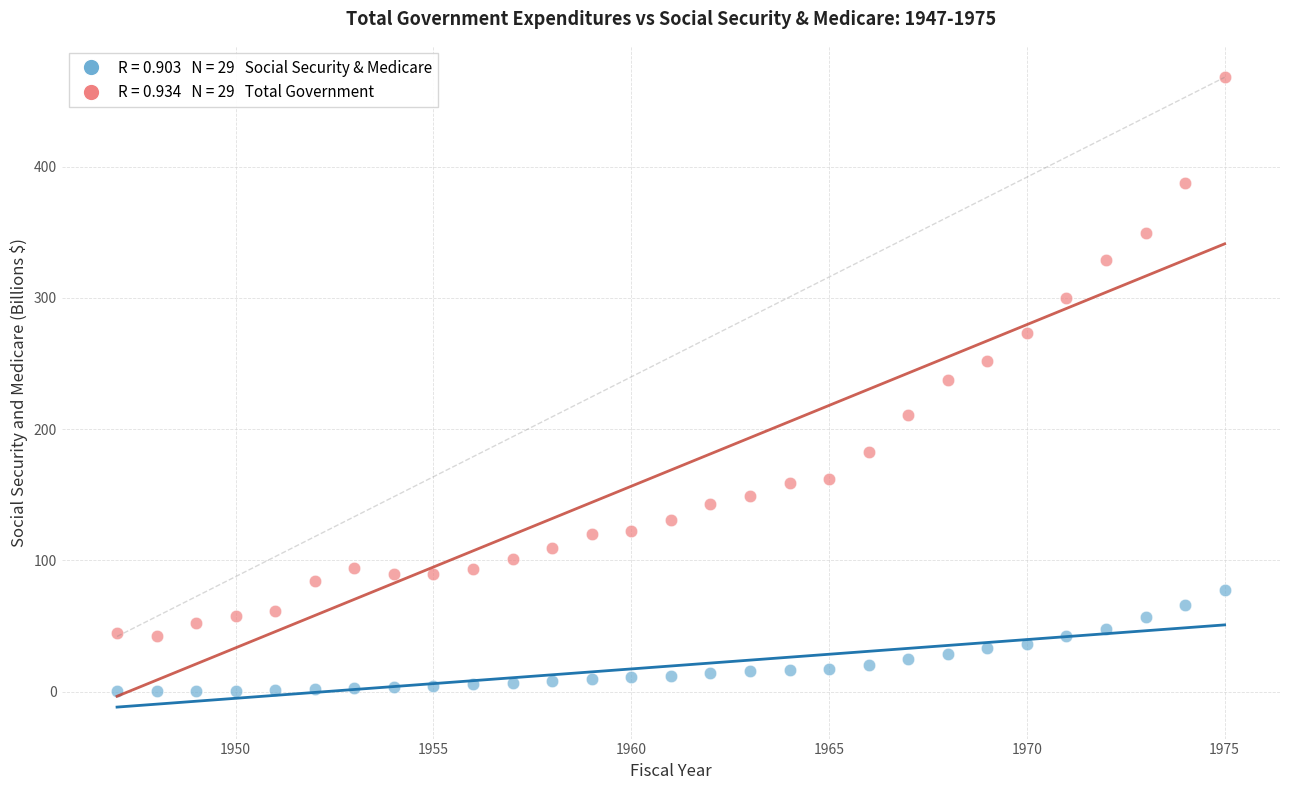

Across all data points, what is the range of X values (max minus min)?

28.0